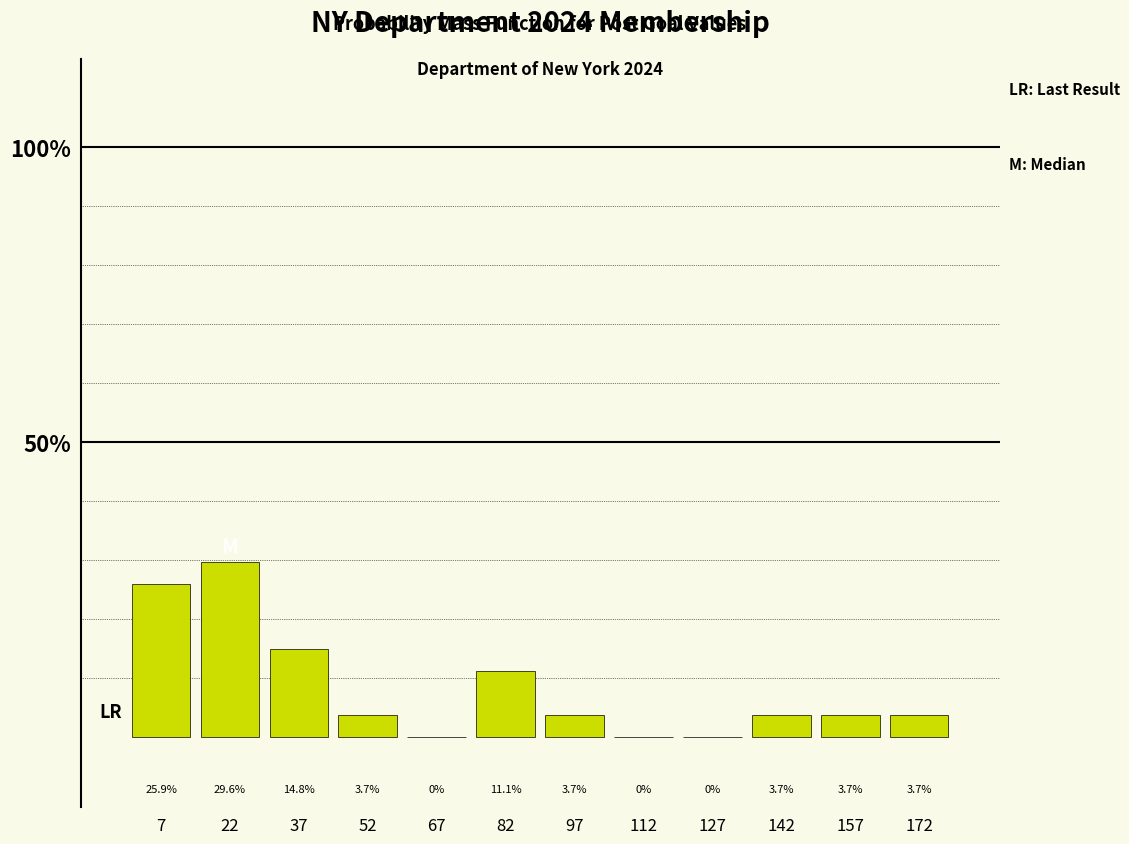

Reading left to right, transcribe this chart: for each bar, give the range it covers on the x-axis and its height. The bar edges are not printed on the chart, so give them approximately, as read against the axis.

0 to 15: 25.9
15 to 30: 29.6
30 to 45: 14.8
45 to 60: 3.7
60 to 75: 0.0
75 to 90: 11.1
90 to 105: 3.7
105 to 120: 0.0
120 to 135: 0.0
135 to 150: 3.7
150 to 165: 3.7
165 to 180: 3.7